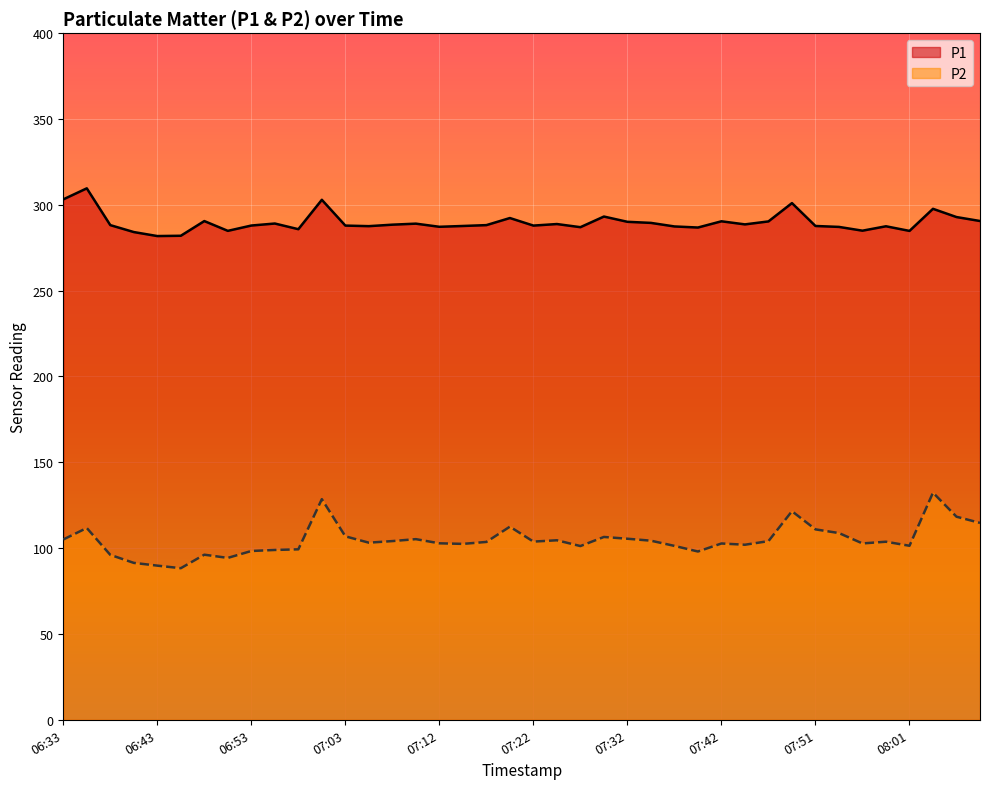

What is the sum of all P2 values?

4186.9